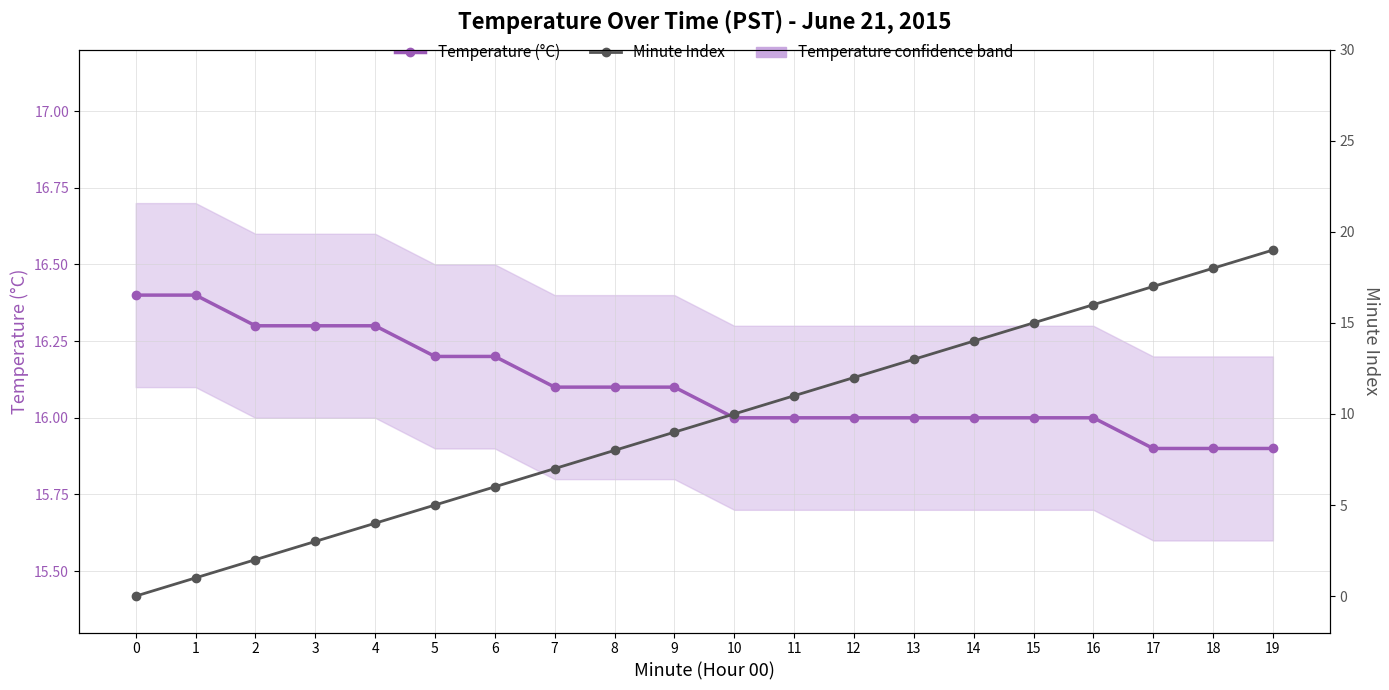

What are all the series names shown in the legend?

Temperature (°C), Minute Index